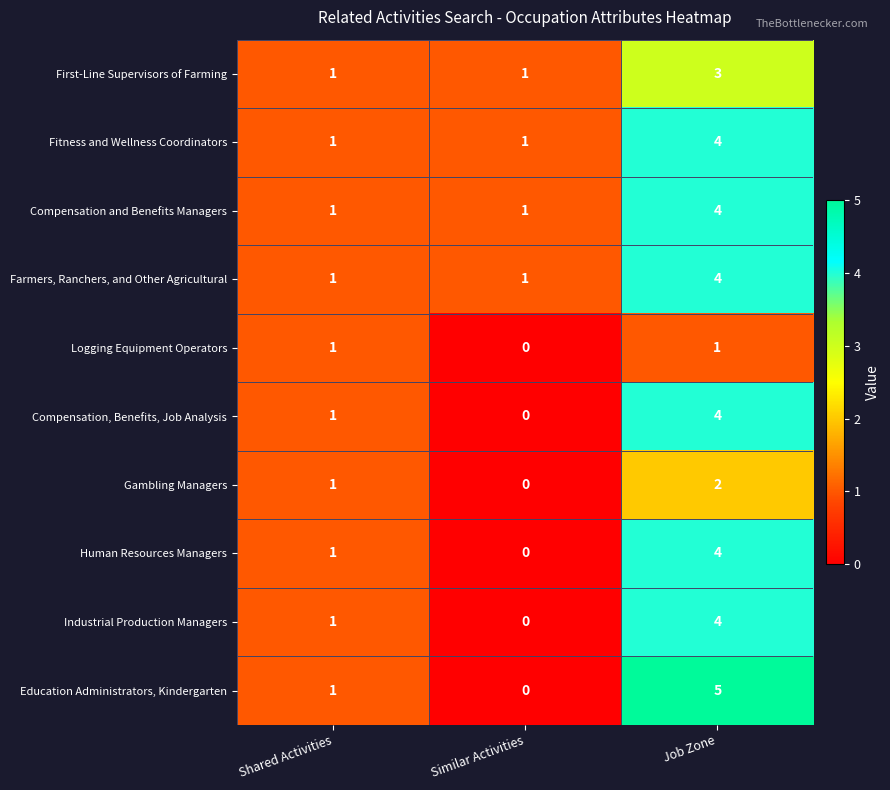

Reading right to left, list all the values displayed in this chart.

First-Line Supervisors of Farming: 3	1	1
Fitness and Wellness Coordinators: 4	1	1
Compensation and Benefits Managers: 4	1	1
Farmers, Ranchers, and Other Agricultural: 4	1	1
Logging Equipment Operators: 1	0	1
Compensation, Benefits, Job Analysis: 4	0	1
Gambling Managers: 2	0	1
Human Resources Managers: 4	0	1
Industrial Production Managers: 4	0	1
Education Administrators, Kindergarten: 5	0	1